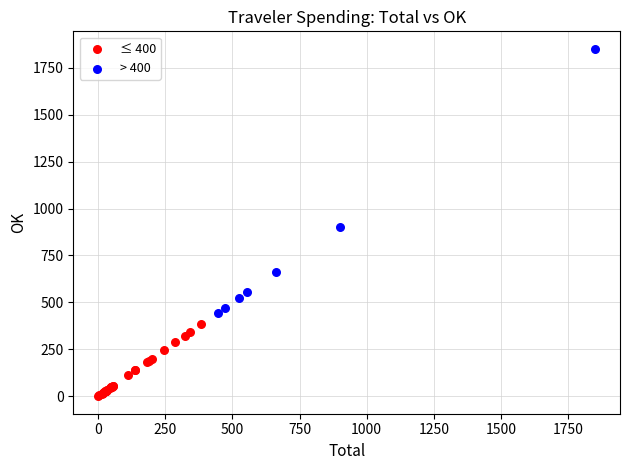

Which series reaches the minimum Y coordinate?

≤ 400